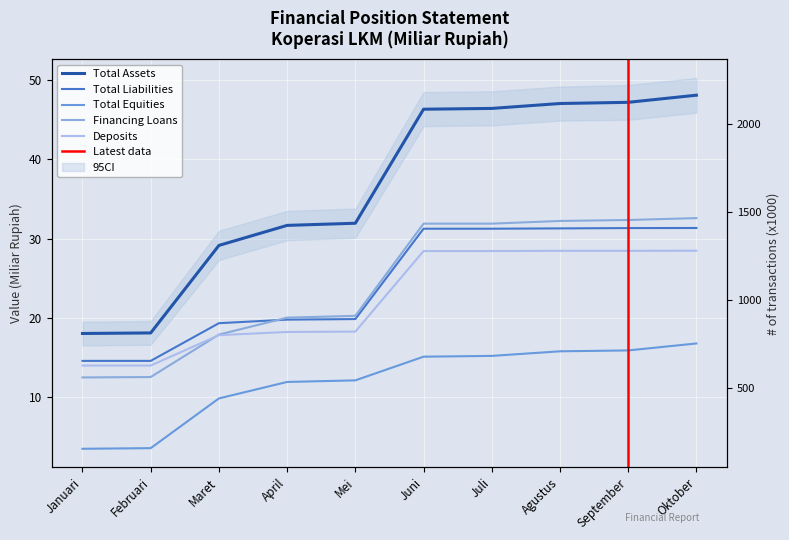

Where does the Total Liabilities series first go above 31?

Juni